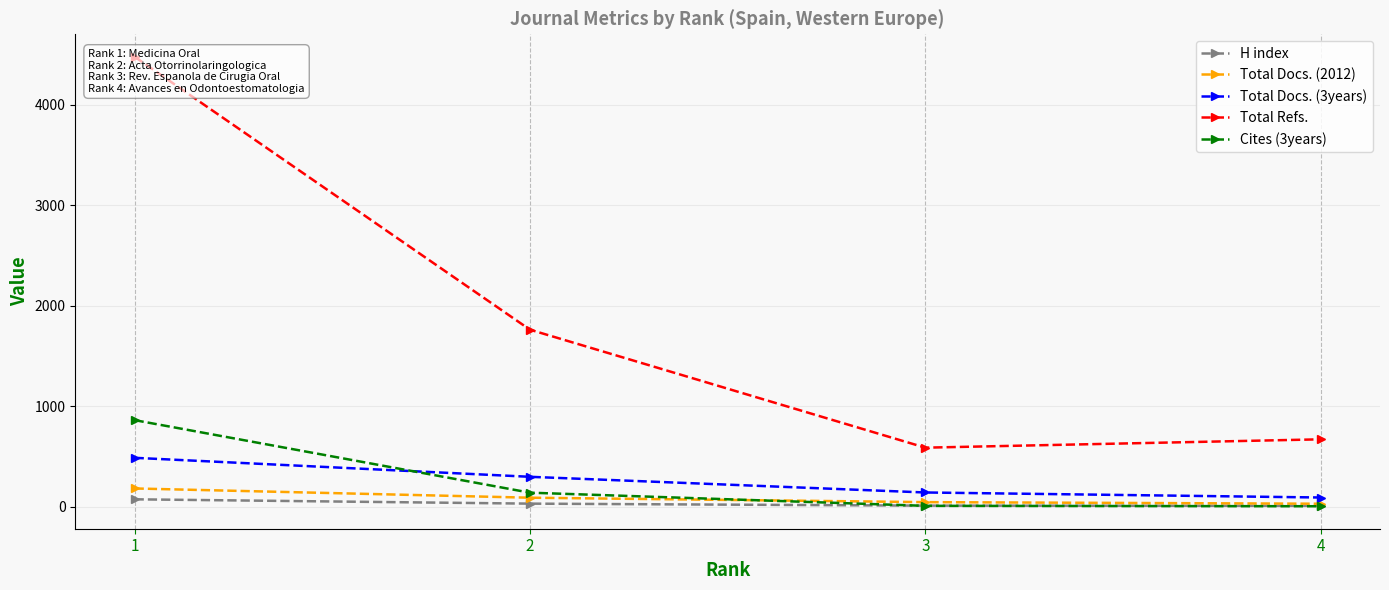

How many interior local valleys does the Total Refs. series have?

1